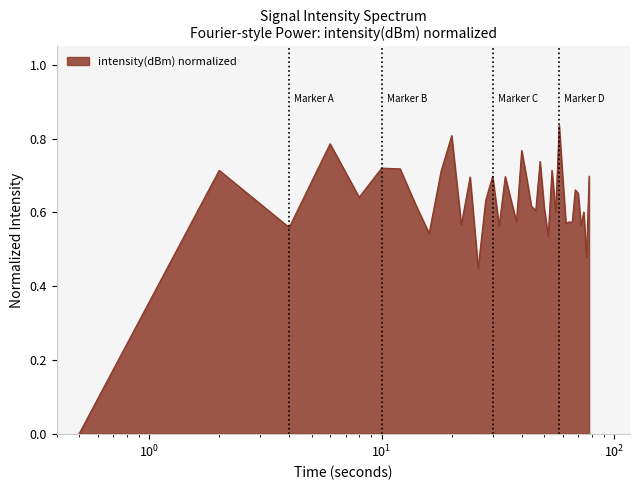

Is this an area chart (filled region under the line)?

Yes